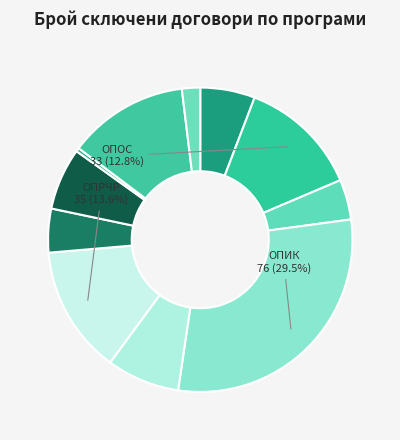

Count the number of slices in the pie.

11